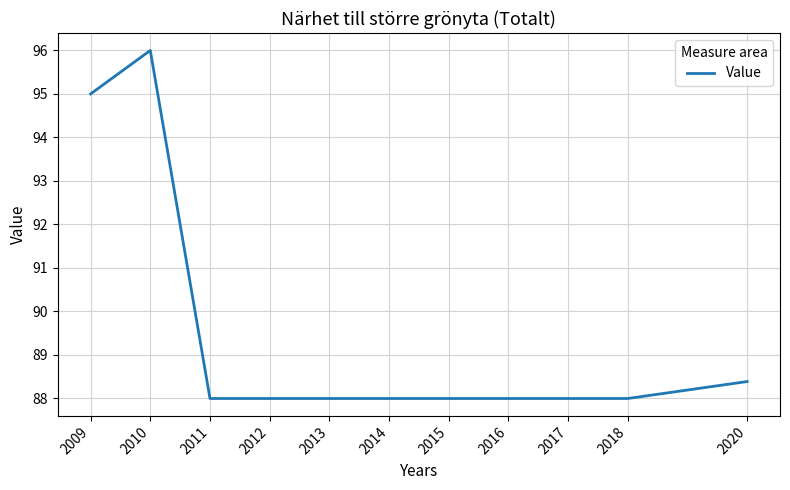

Reading right to left, extract all data points from this chart.

2020=88.4	2018=88.0	2017=88.0	2016=88.0	2015=88.0	2014=88.0	2013=88.0	2012=88.0	2011=88.0	2010=96.0	2009=95.0